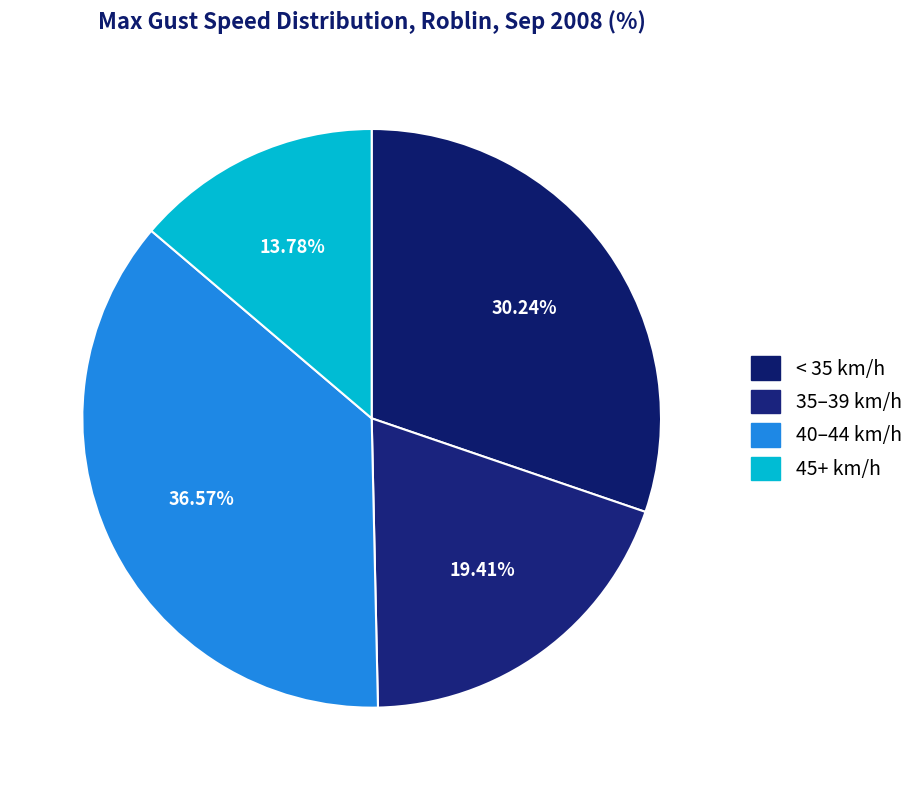

How many slices are in this pie chart?

4